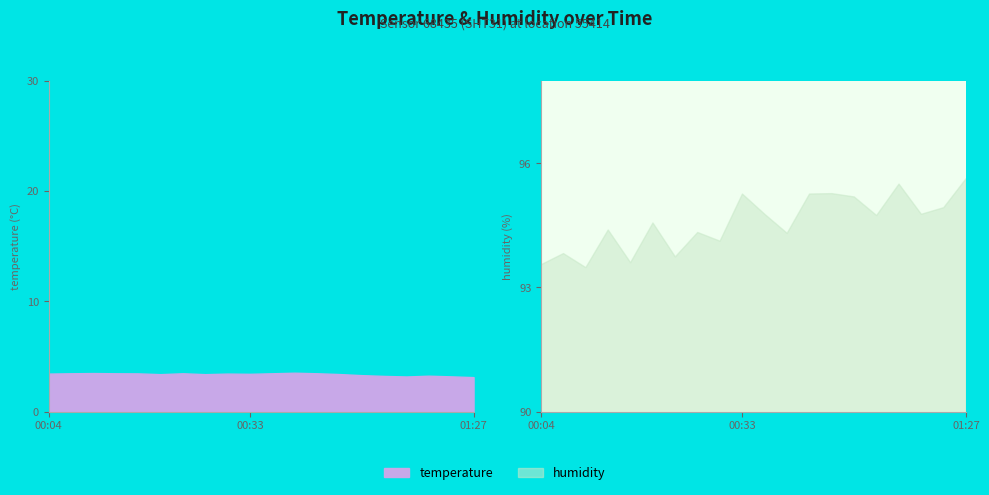

Rank the categories by humidity value from highest to lowest.

01:27, 01:12, 00:50, 00:33, 00:47, 01:01, 01:21, 00:36, 01:15, 01:10, 00:20, 00:12, 00:28, 00:38, 00:30, 00:07, 00:22, 00:15, 00:04, 00:10